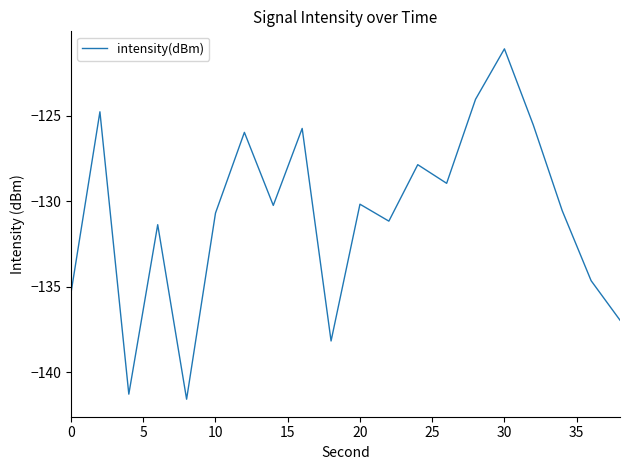

What is the minimum value shown in the chart?

-141.6